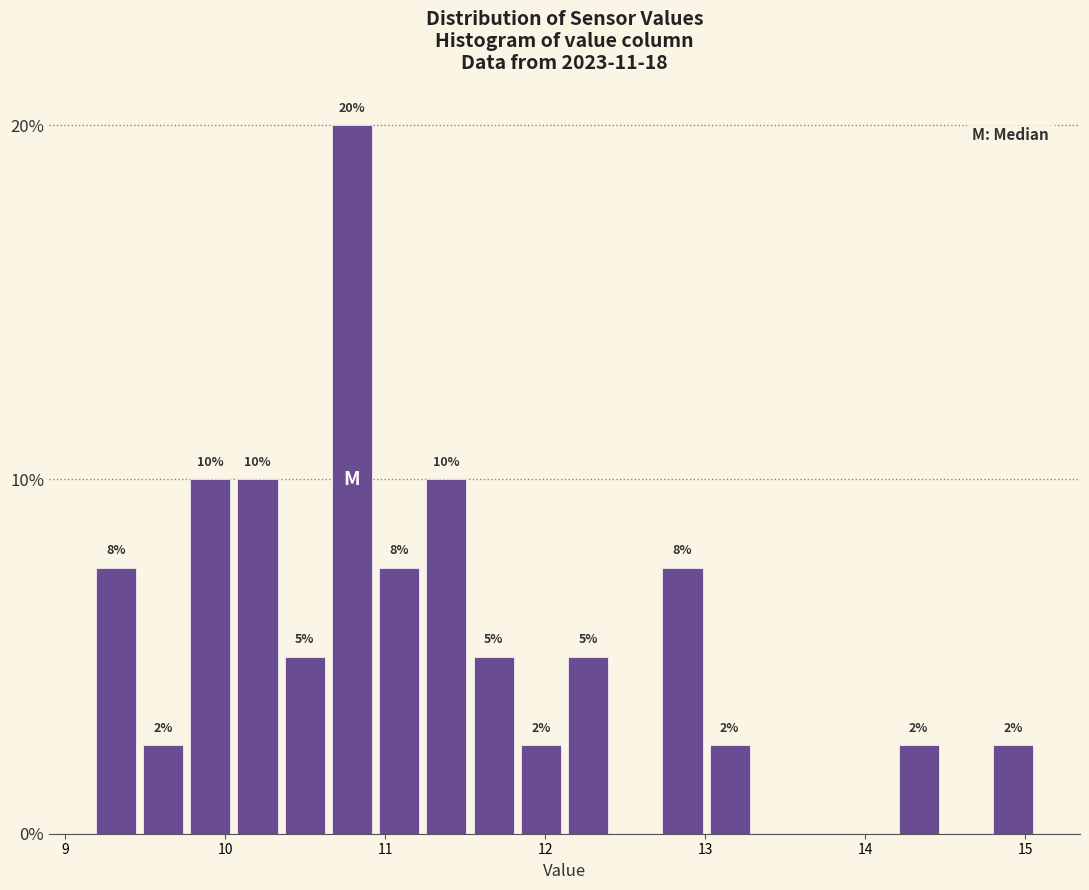

Around what value on the x-axis is the tallest bar? Give the approximate position of its centre, as read against the axis.

10.8